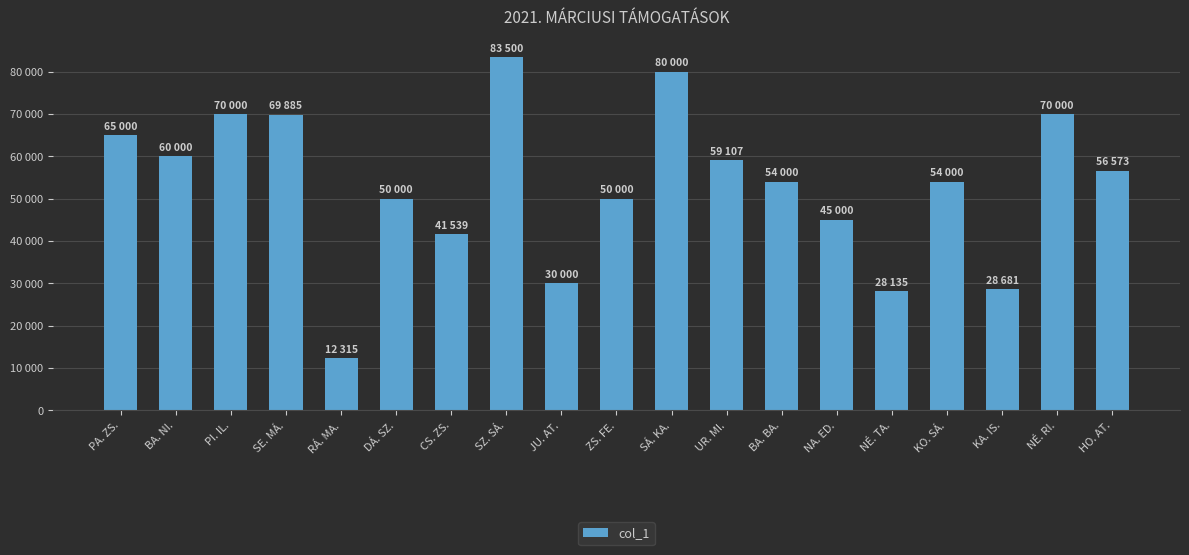

At which label does the data first exceed 54000?

PA. ZS.